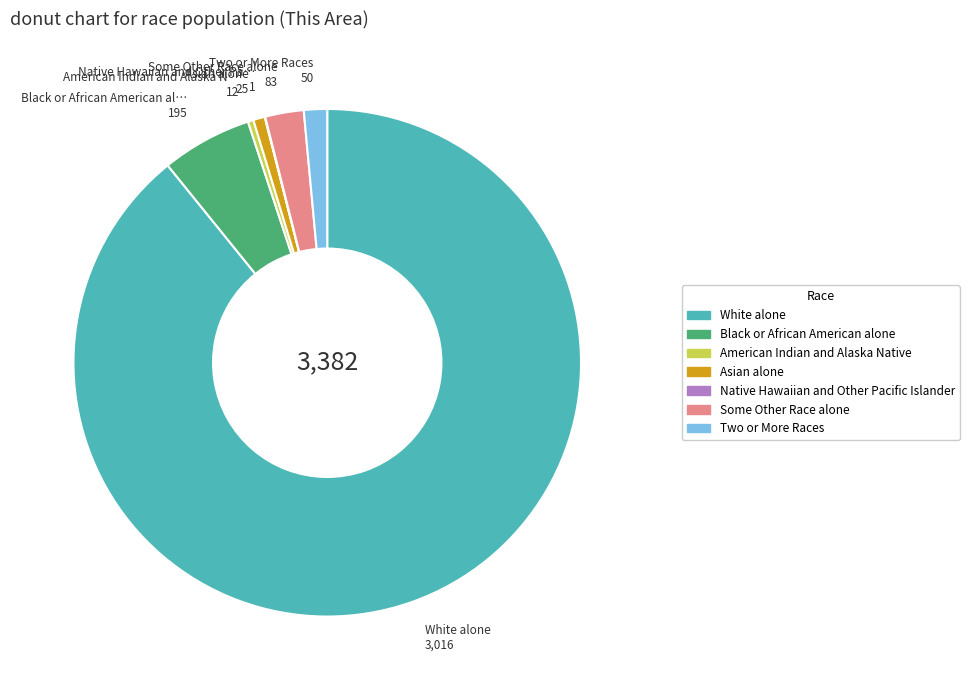

Do Some Other Race alone and Asian alone together represent more than half of the pie?

No